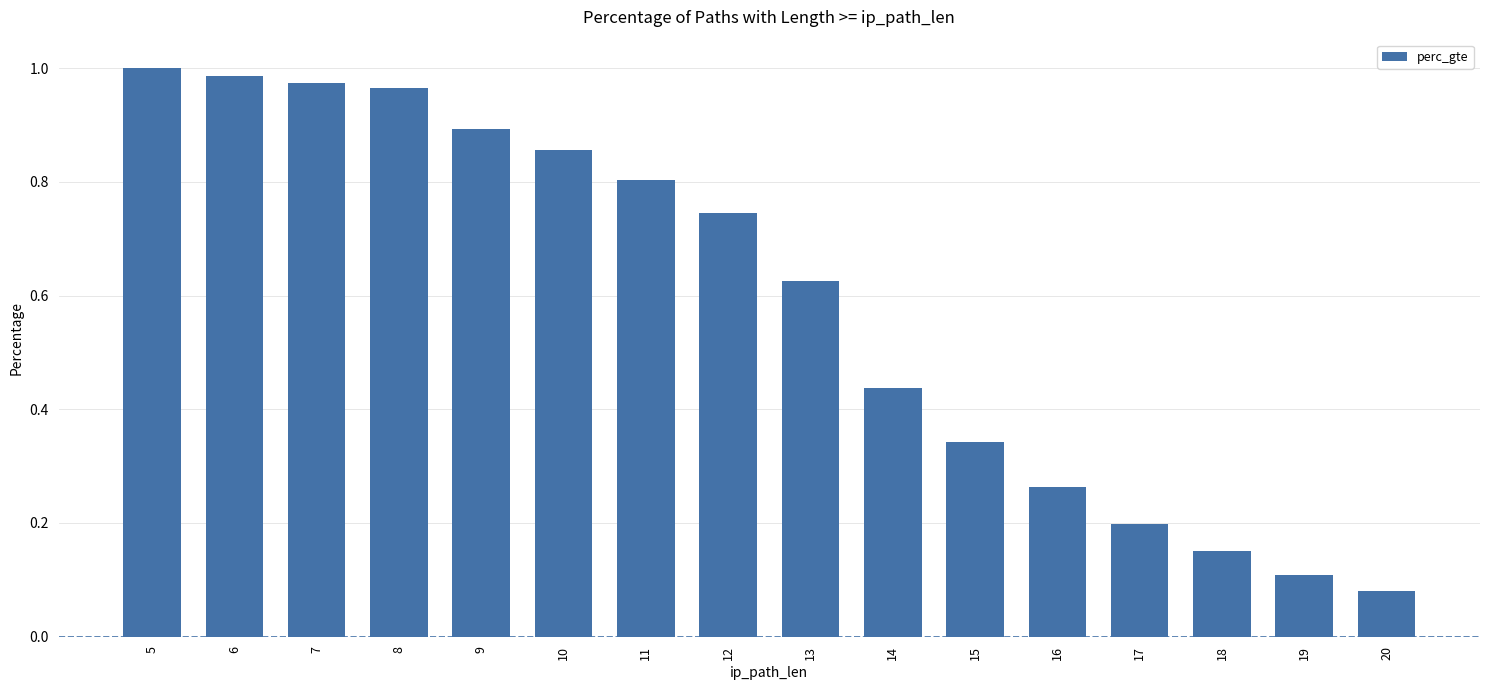

What is the sum of the values at 15 and 7?

1.3